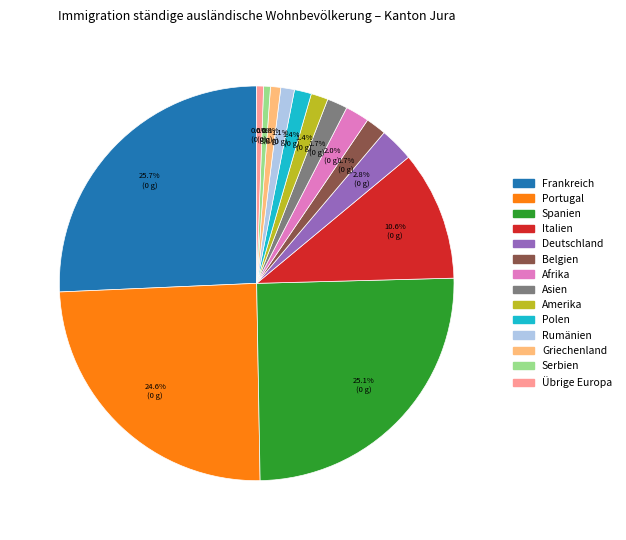

Is there a majority slice in this chart?

No